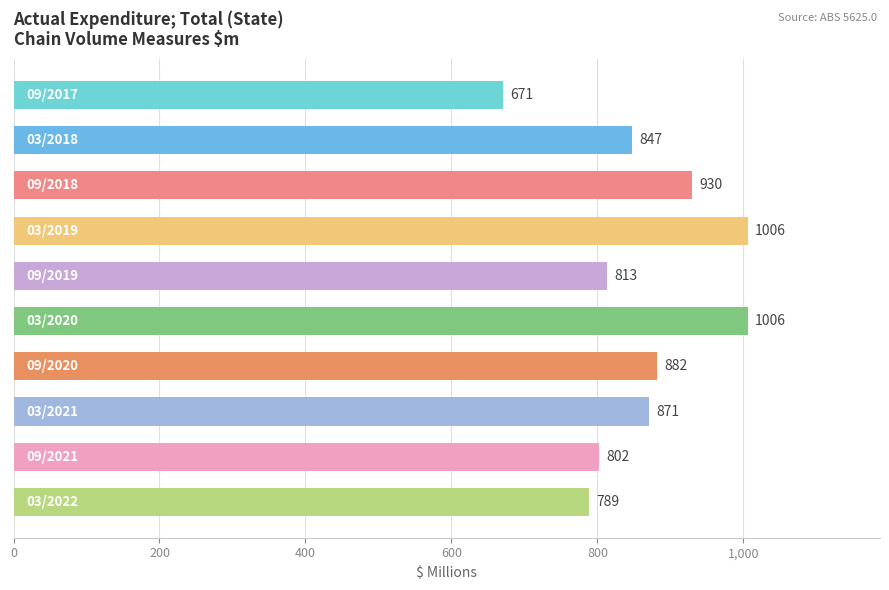

Reading top to bottom, transcribe all the data shown in this chart.

671	847	930	1006	813	1006	882	871	802	789